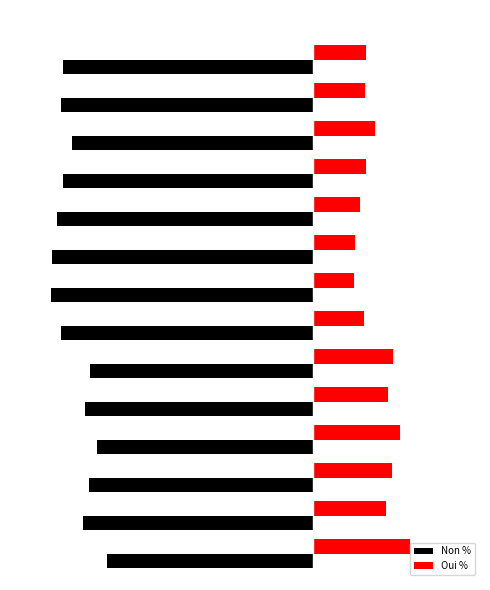

What are all the series names shown in the legend?

Non %, Oui %